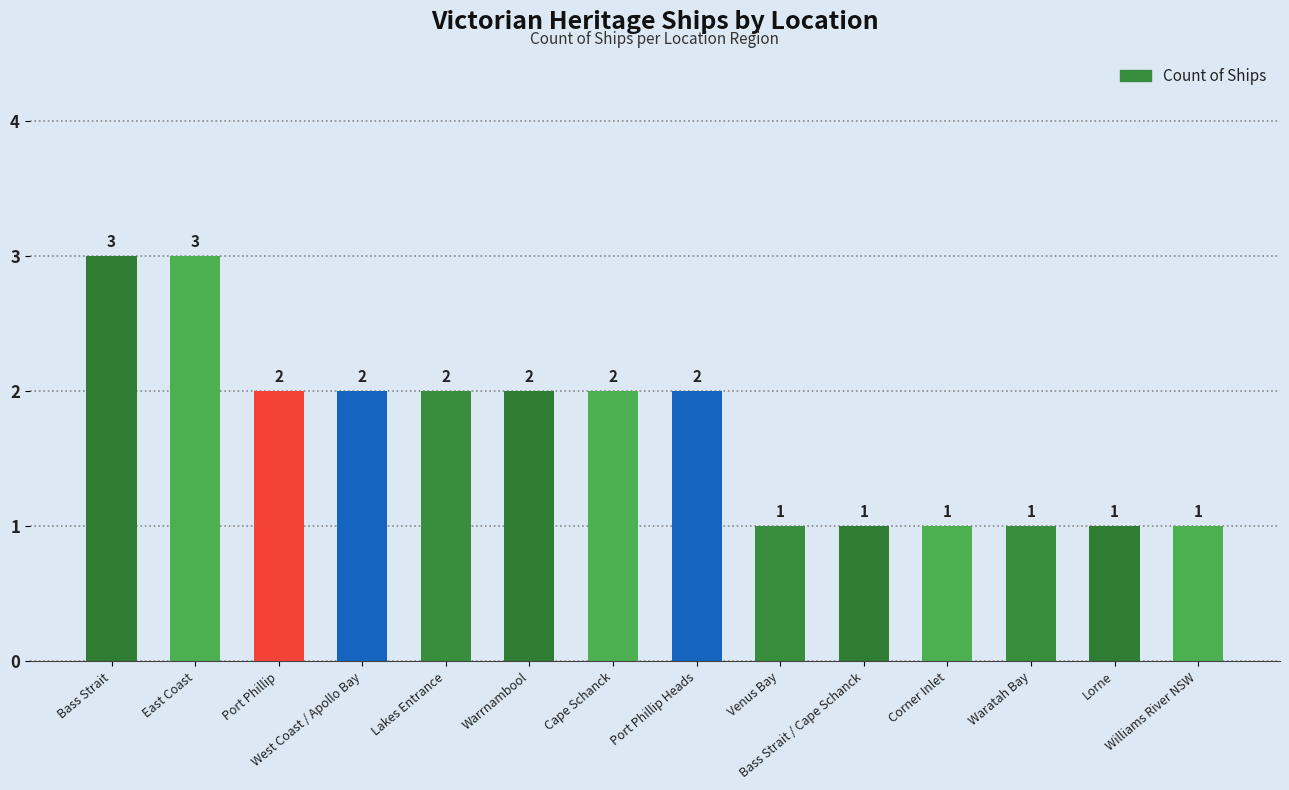

What is the label of the 1st bar from the left?

Bass Strait